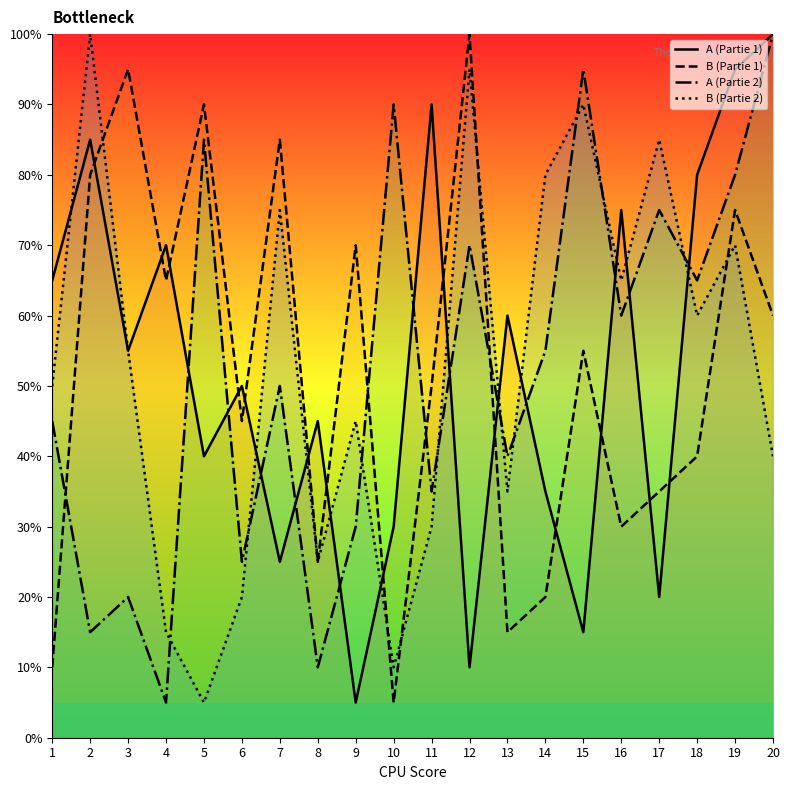

Reading left to right, list all the values displayed in this chart.

A (Partie 1): 65.0	85.0	55.0	70.0	40.0	50.0	25.0	45.0	5.0	30.0	90.0	10.0	60.0	35.0	15.0	75.0	20.0	80.0	95.0	100.0
B (Partie 1): 10.0	80.0	95.0	65.0	90.0	45.0	85.0	25.0	70.0	5.0	50.0	100.0	15.0	20.0	55.0	30.0	35.0	40.0	75.0	60.0
A (Partie 2): 45.0	15.0	20.0	5.0	85.0	25.0	50.0	10.0	30.0	90.0	35.0	70.0	40.0	55.0	95.0	60.0	75.0	65.0	80.0	100.0
B (Partie 2): 50.0	100.0	55.0	15.0	5.0	20.0	75.0	25.0	45.0	10.0	30.0	95.0	35.0	80.0	90.0	65.0	85.0	60.0	70.0	40.0